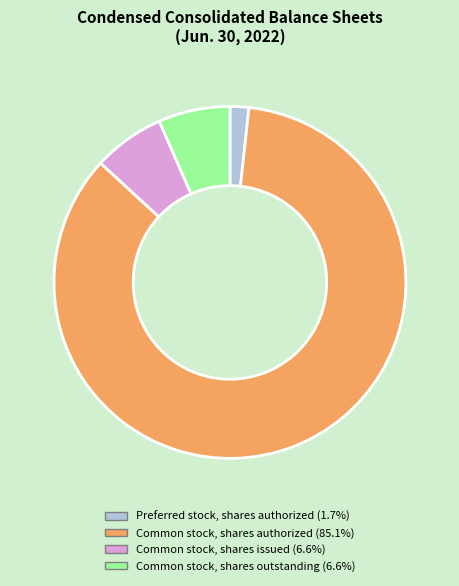

Do Common stock, shares outstanding and Common stock, shares authorized together represent more than half of the pie?

Yes